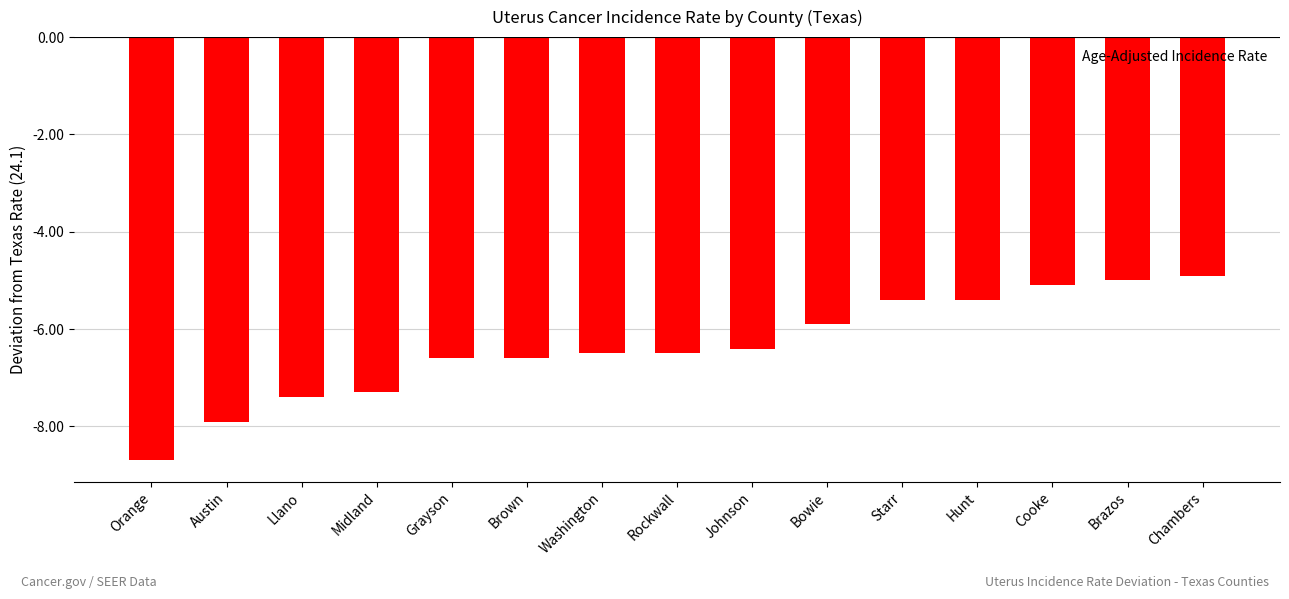

Where does the data first go above -6?

Bowie